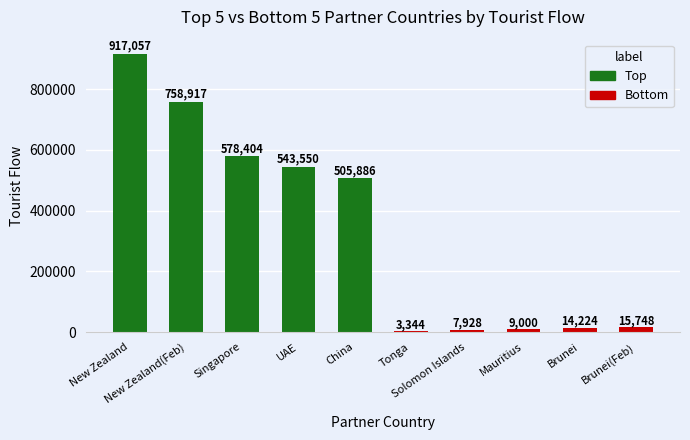

What is the highest value of the Top series?

917057